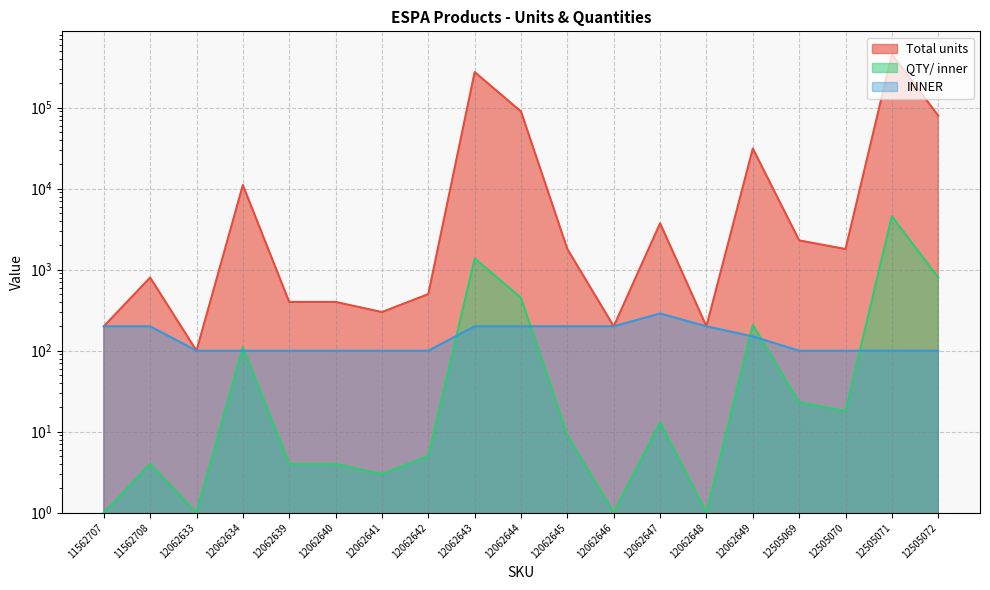

List the labels in order of INNER value, smallest first.

12062633, 12062634, 12062639, 12062640, 12062641, 12062642, 12505069, 12505070, 12505071, 12505072, 12062649, 11562707, 11562708, 12062643, 12062644, 12062645, 12062646, 12062648, 12062647